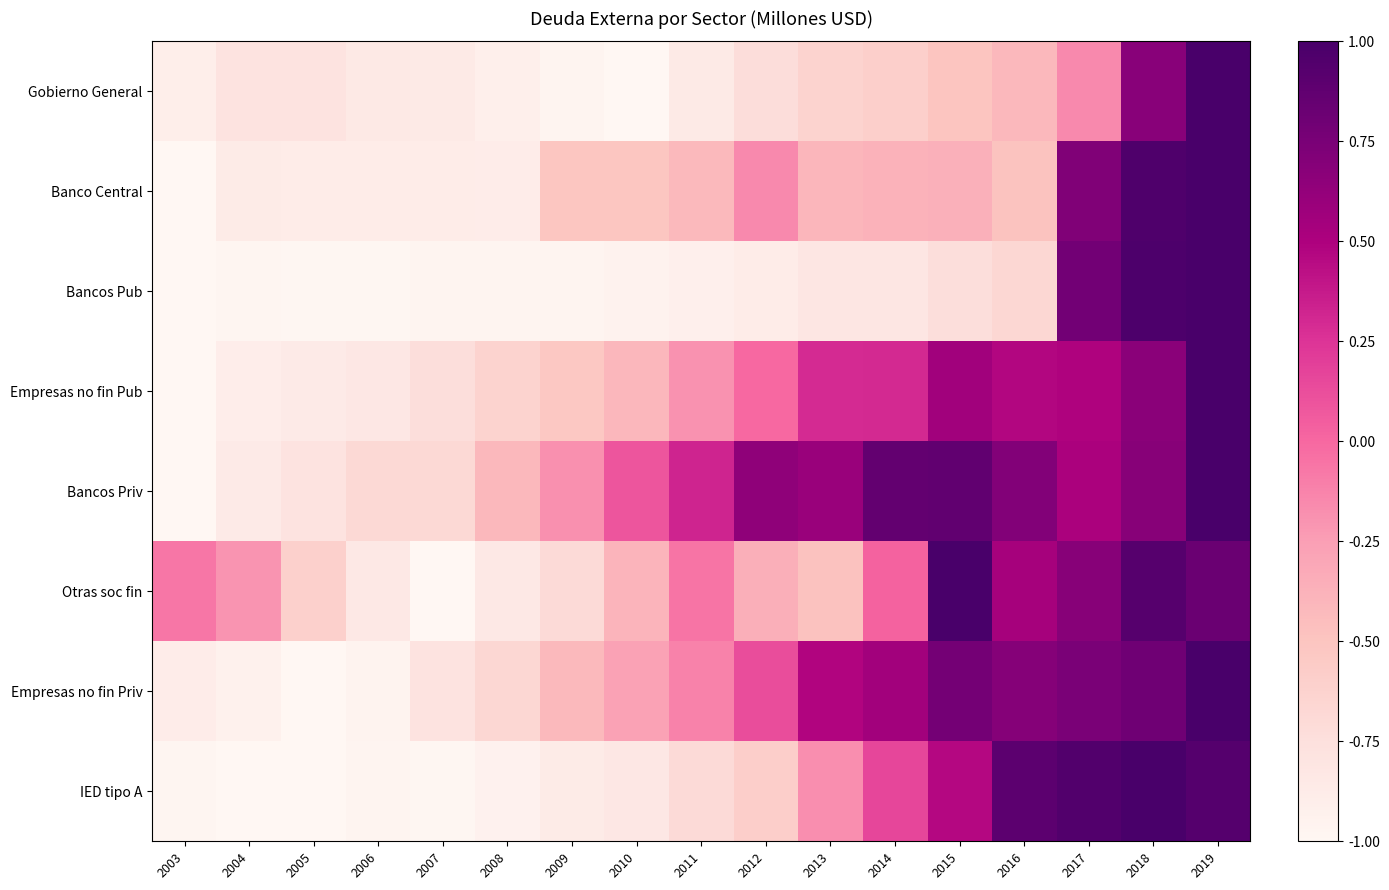

Reading right to left, extract all data points from this chart.

Gobierno General: 2019=1.0	2018=0.7	2017=-0.1	2016=-0.4	2015=-0.5	2014=-0.6	2013=-0.6	2012=-0.7	2011=-0.9	2010=-1.0	2009=-1.0	2008=-0.9	2007=-0.9	2006=-0.8	2005=-0.8	2004=-0.8	2003=-0.9
Banco Central: 2019=1.0	2018=1.0	2017=0.7	2016=-0.5	2015=-0.4	2014=-0.4	2013=-0.4	2012=-0.2	2011=-0.4	2010=-0.5	2009=-0.5	2008=-0.9	2007=-0.9	2006=-0.9	2005=-0.9	2004=-0.9	2003=-1.0
Bancos Pub: 2019=1.0	2018=1.0	2017=0.8	2016=-0.7	2015=-0.7	2014=-0.8	2013=-0.8	2012=-0.9	2011=-0.9	2010=-0.9	2009=-1.0	2008=-1.0	2007=-1.0	2006=-1.0	2005=-1.0	2004=-1.0	2003=-1.0
Empresas no fin Pub: 2019=1.0	2018=0.7	2017=0.5	2016=0.5	2015=0.6	2014=0.3	2013=0.3	2012=-0.0	2011=-0.2	2010=-0.4	2009=-0.5	2008=-0.6	2007=-0.7	2006=-0.8	2005=-0.9	2004=-0.9	2003=-1.0
Bancos Priv: 2019=1.0	2018=0.7	2017=0.5	2016=0.7	2015=0.9	2014=0.9	2013=0.6	2012=0.6	2011=0.3	2010=0.1	2009=-0.2	2008=-0.4	2007=-0.7	2006=-0.7	2005=-0.8	2004=-0.9	2003=-1.0
Otras soc fin: 2019=0.8	2018=0.9	2017=0.7	2016=0.5	2015=1.0	2014=0.0	2013=-0.5	2012=-0.4	2011=-0.1	2010=-0.4	2009=-0.7	2008=-0.8	2007=-1.0	2006=-0.8	2005=-0.6	2004=-0.2	2003=-0.1
Empresas no fin Priv: 2019=1.0	2018=0.8	2017=0.7	2016=0.7	2015=0.8	2014=0.6	2013=0.5	2012=0.1	2011=-0.1	2010=-0.3	2009=-0.4	2008=-0.7	2007=-0.8	2006=-1.0	2005=-1.0	2004=-0.9	2003=-0.9
IED tipo A: 2019=0.9	2018=1.0	2017=1.0	2016=0.9	2015=0.5	2014=0.2	2013=-0.2	2012=-0.6	2011=-0.7	2010=-0.8	2009=-0.9	2008=-0.9	2007=-1.0	2006=-1.0	2005=-1.0	2004=-1.0	2003=-1.0